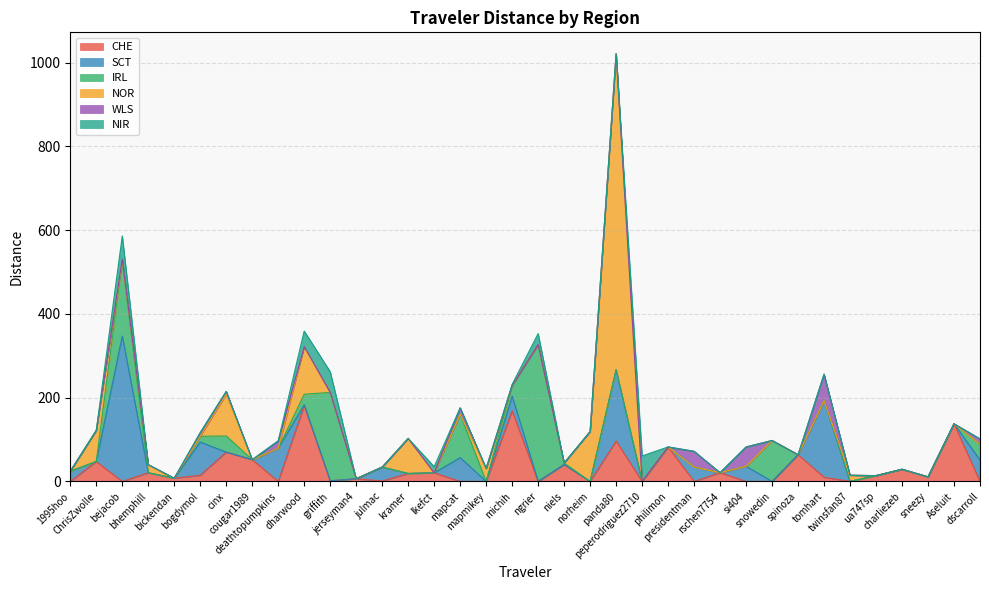

Between 1995hoo and sneezy, which is larger?

sneezy